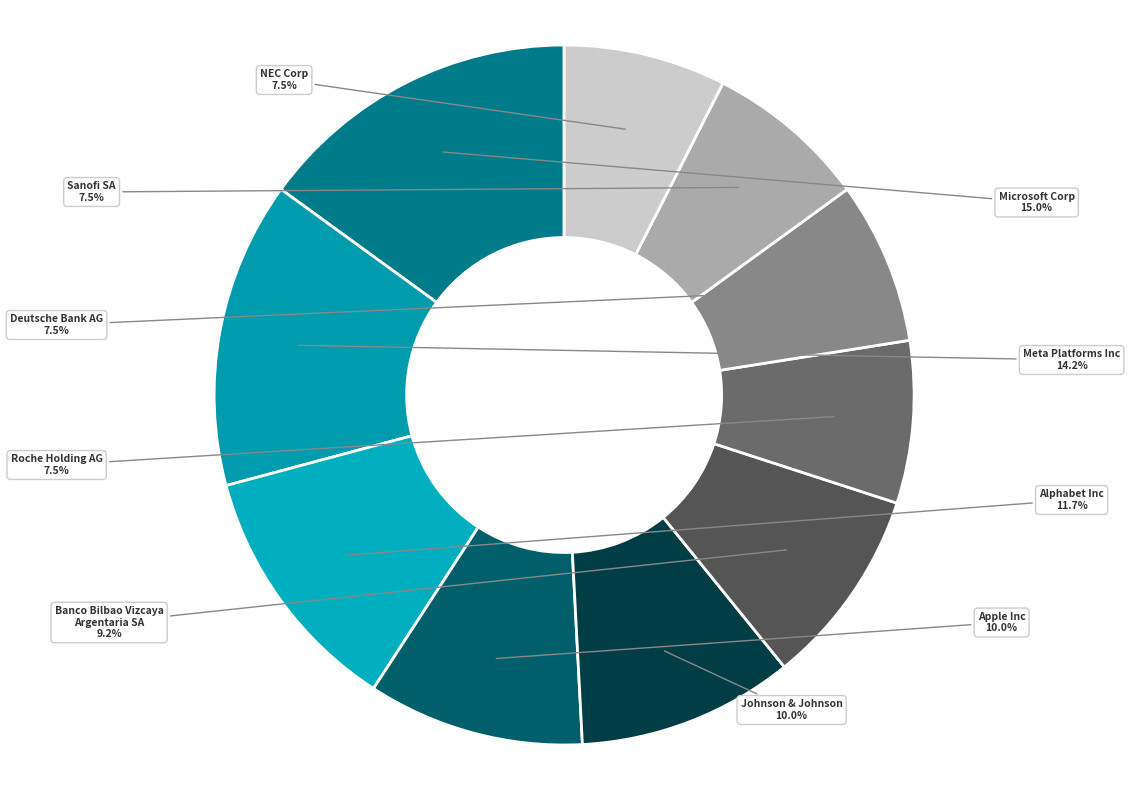

What is the largest slice in the pie chart?

Microsoft Corp